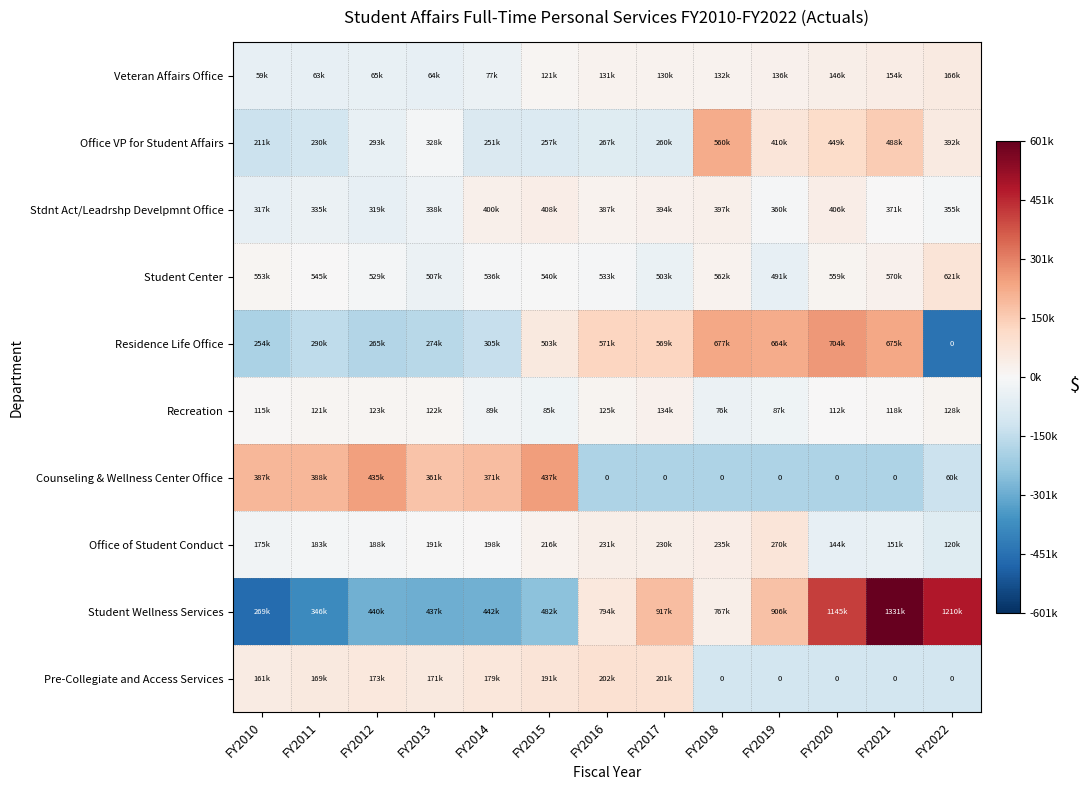

True or false: Counseling & Wellness Center Office has a value of -48534.0 at FY2016.

False